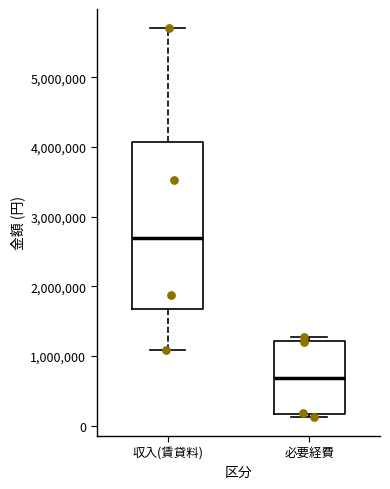

Which box has the lowest median line?

必要経費